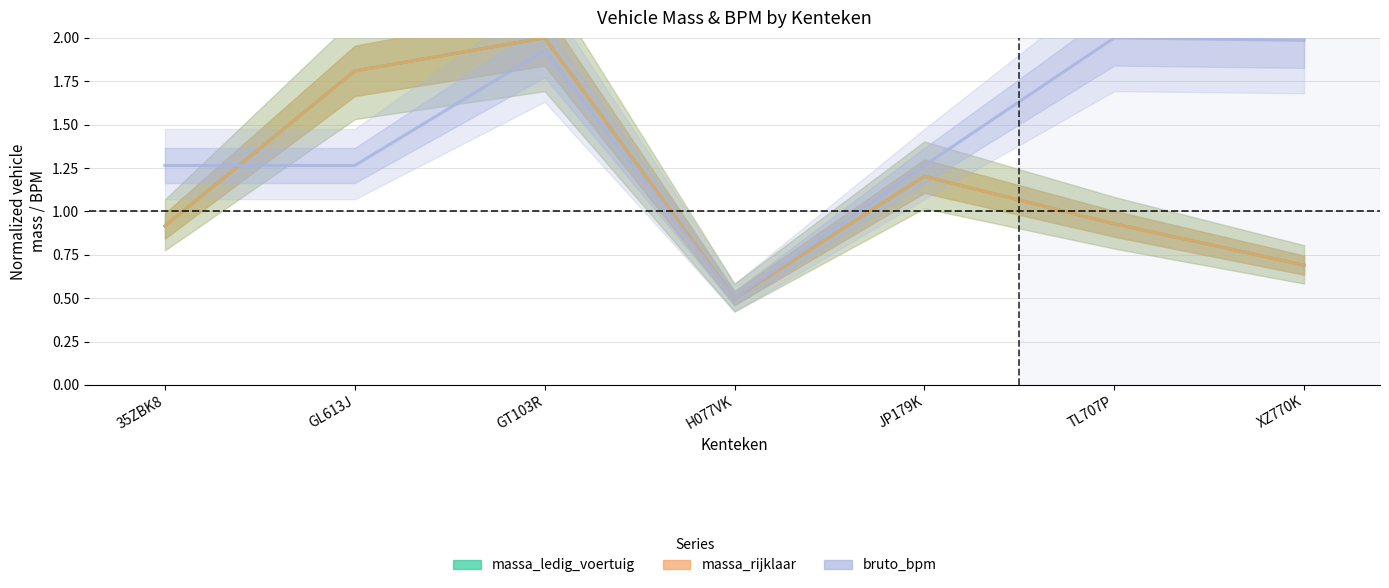

True or false: massa_ledig_voertuig has more than 1 interior local peaks.

True